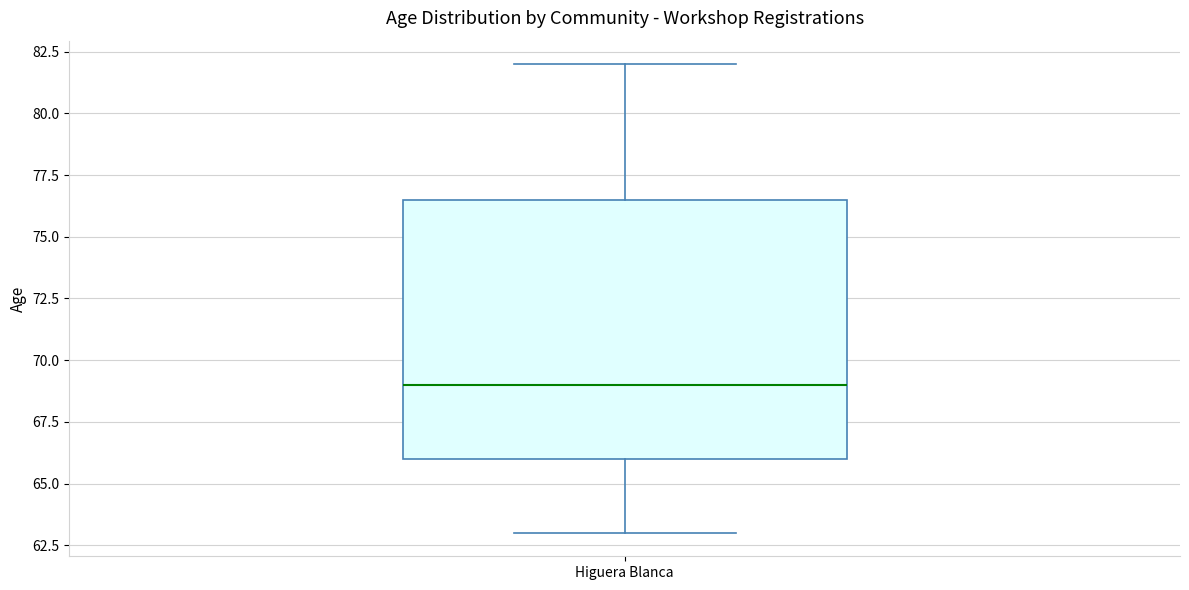

Read this box plot against the y-axis: the position of the median line, the range covered by the box, and the ends of both whiskers. The values are not printed on the chart, so give them approximately, as read against the axis.

median 69.0, box 66.0 to 76.5, whiskers 63.0 to 82.0